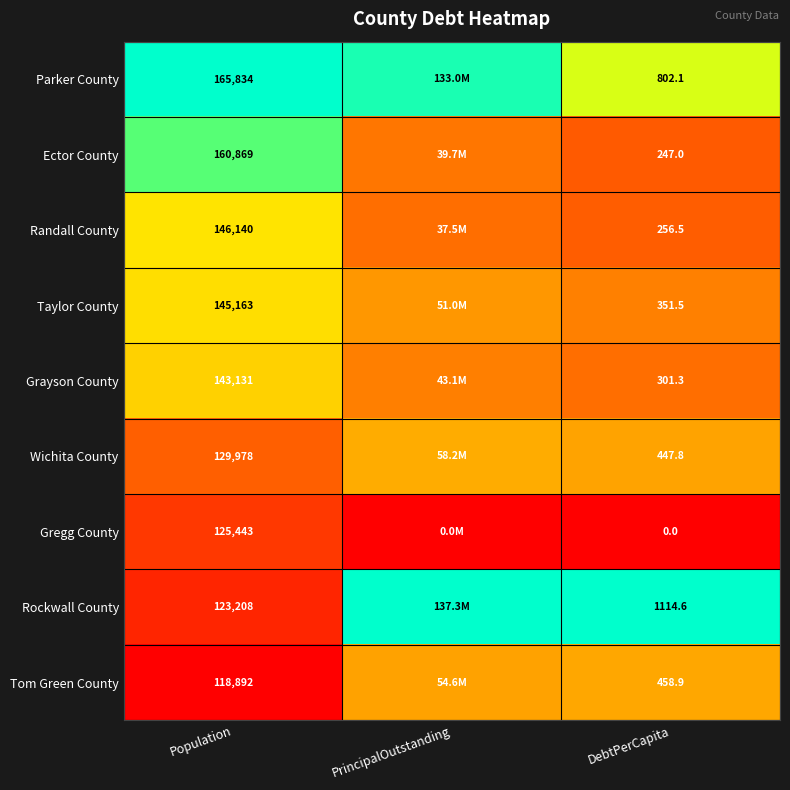

Is the value of Randall County at DebtPerCapita greater than the value of Grayson County at DebtPerCapita?

No